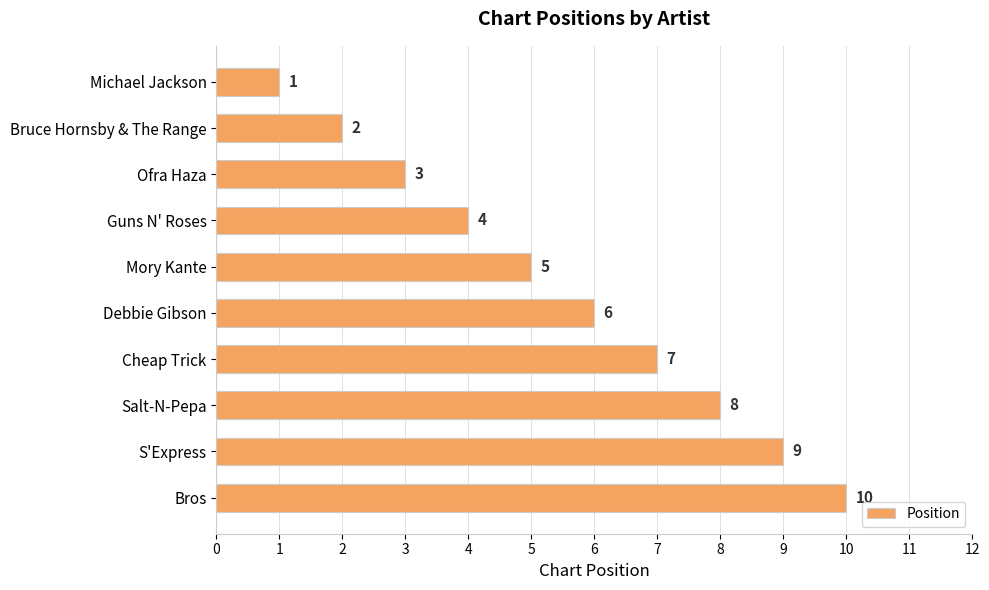

What is the ratio of the value at S'Express to the value at Debbie Gibson?

1.5